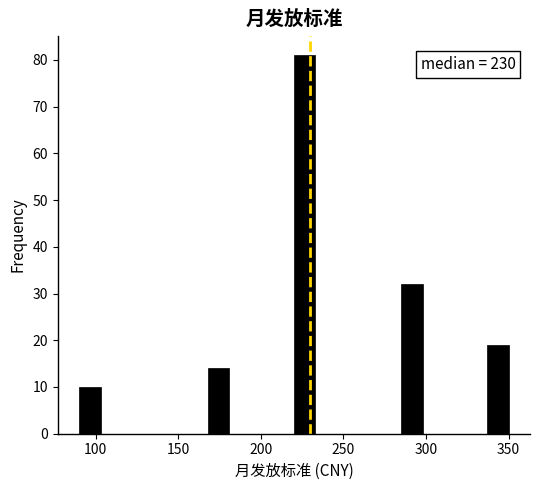

Read against the x-axis, roughly where is the centre of the tallest bar?

225